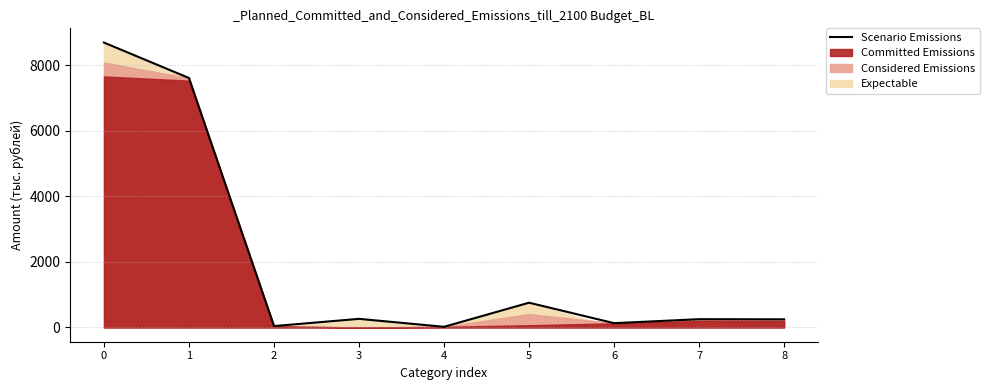

What is the difference between the maximum and minimum values?

8670.3